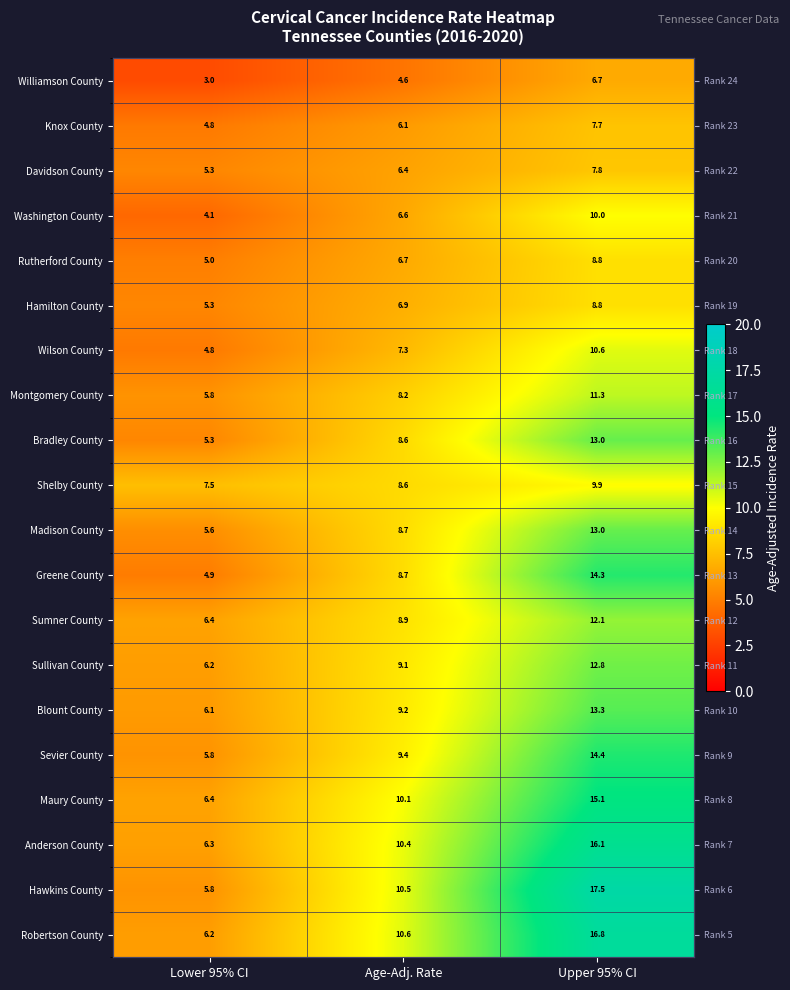

What is the total value across all series at Age-Adj. Rate?

165.6